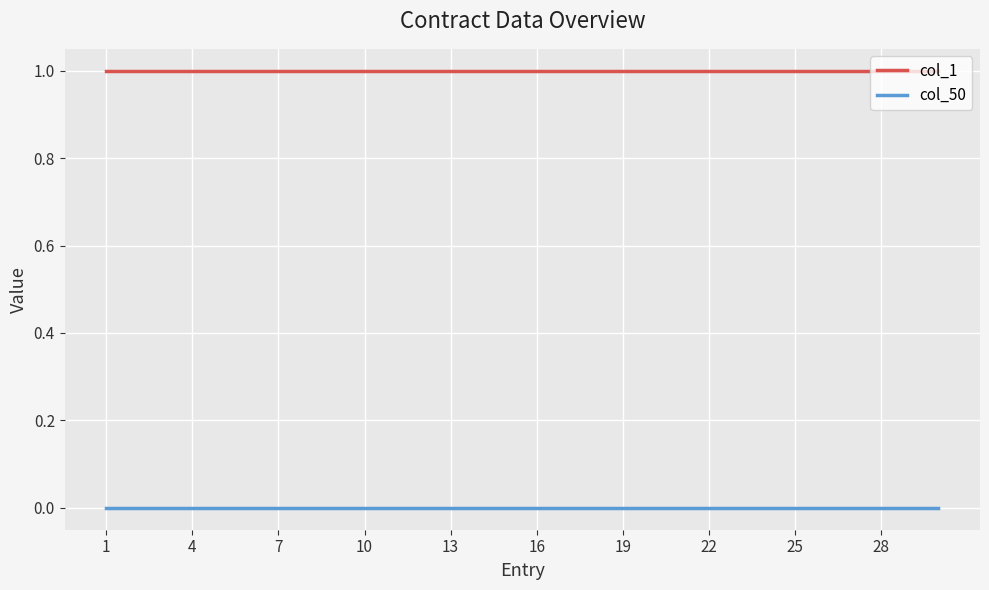

Is this an area chart (filled region under the line)?

No